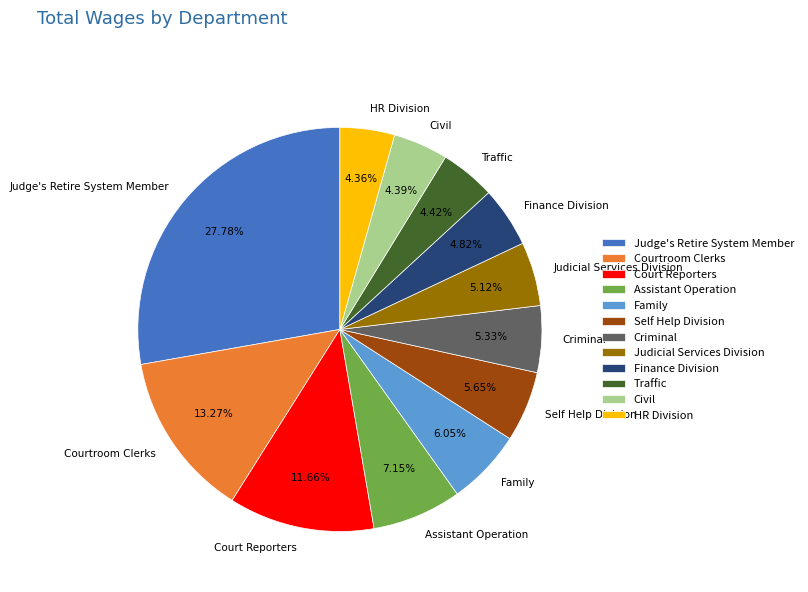

Count the number of slices in the pie.

12